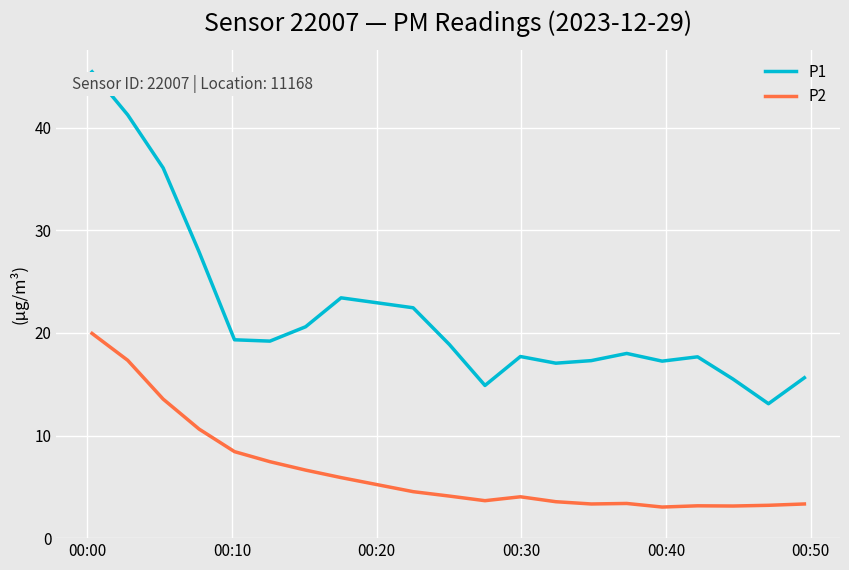

Which series has the largest range (max minus min)?

P1